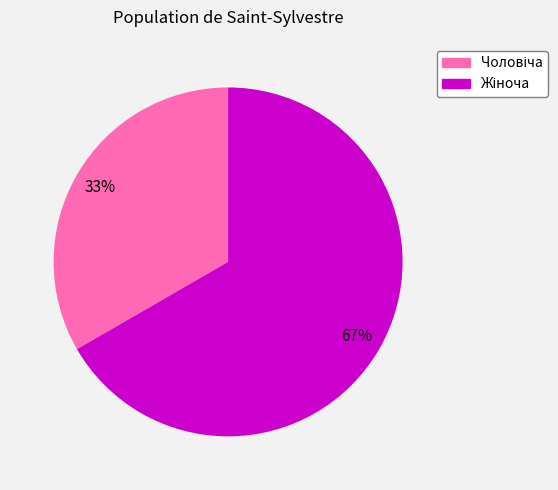

To the nearest percent, what is the average slice percentage?

50%